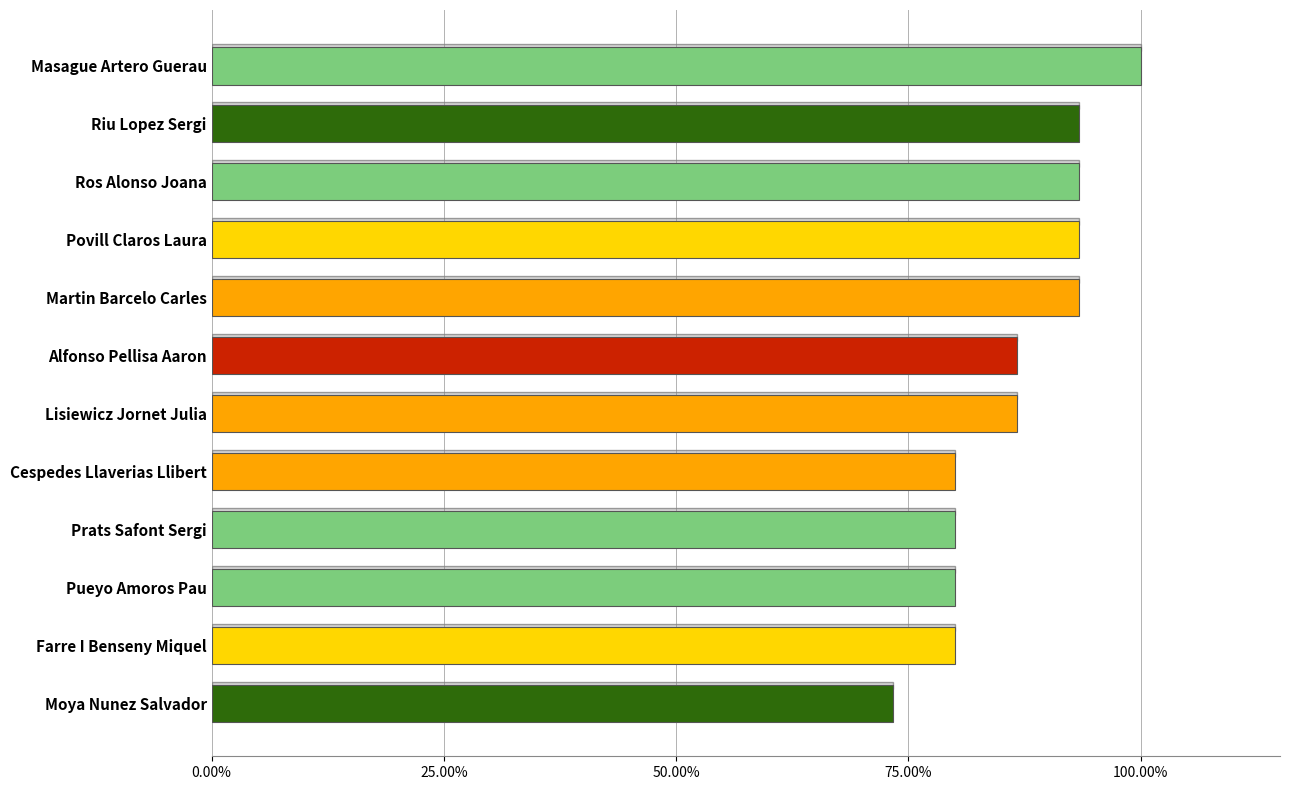

Are the bars horizontal?

Yes